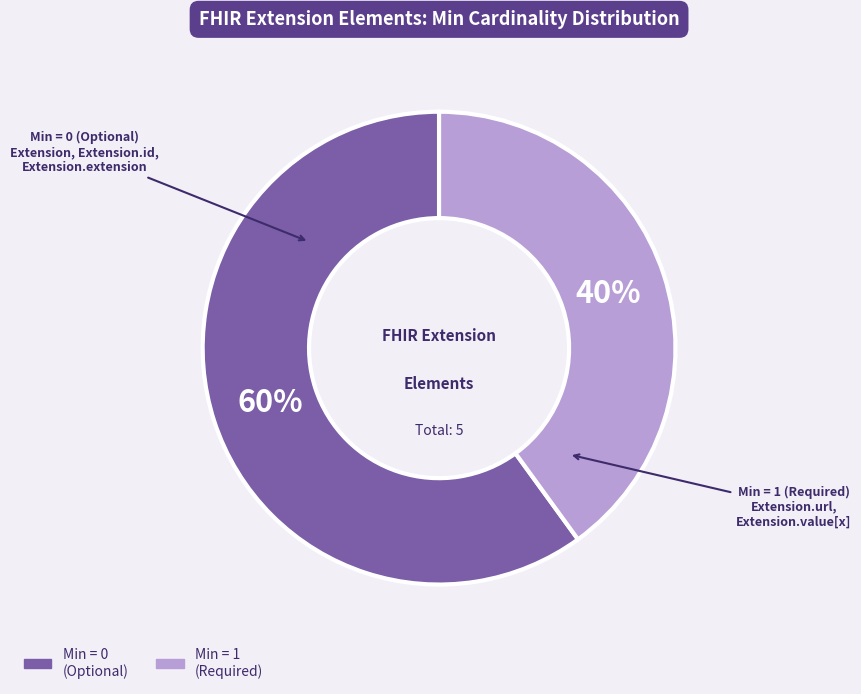

Which has a higher value, Min = 1 (Required) or Min = 0 (Optional)?

Min = 0 (Optional)